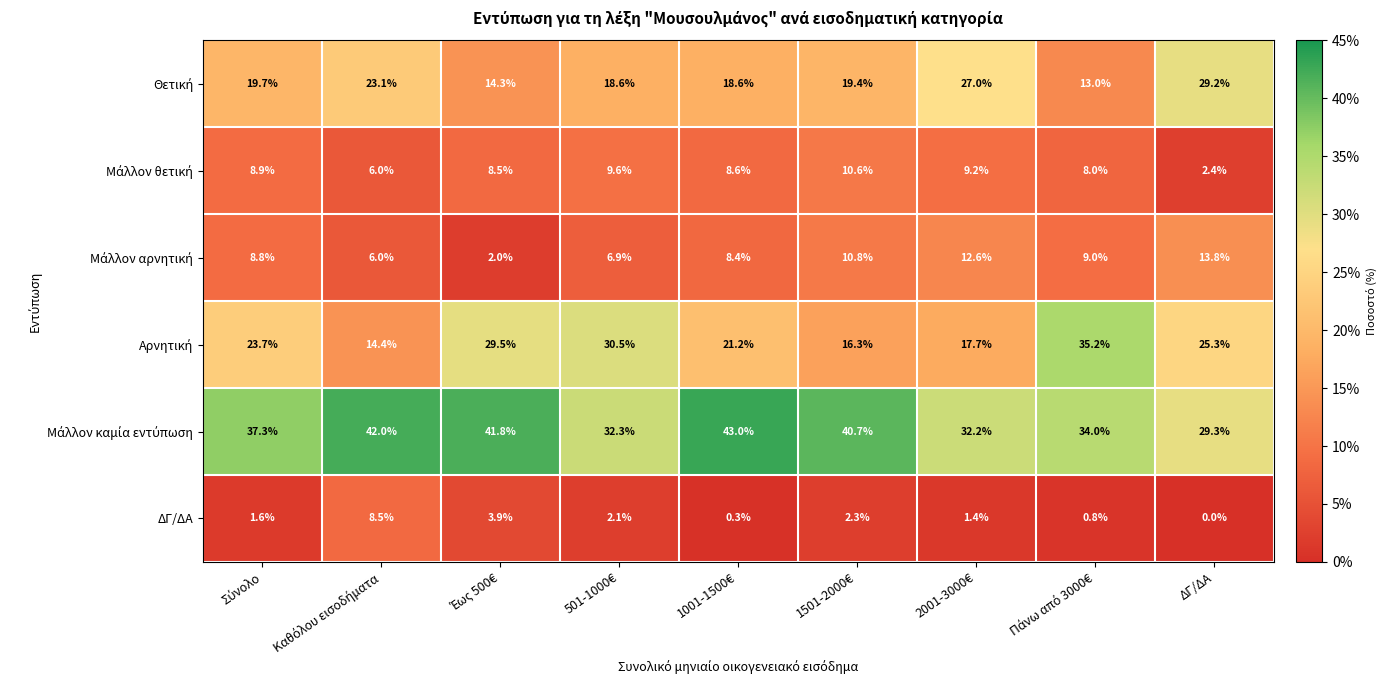

What is the difference between the highest and lowest values at 2001-3000€?

30.8